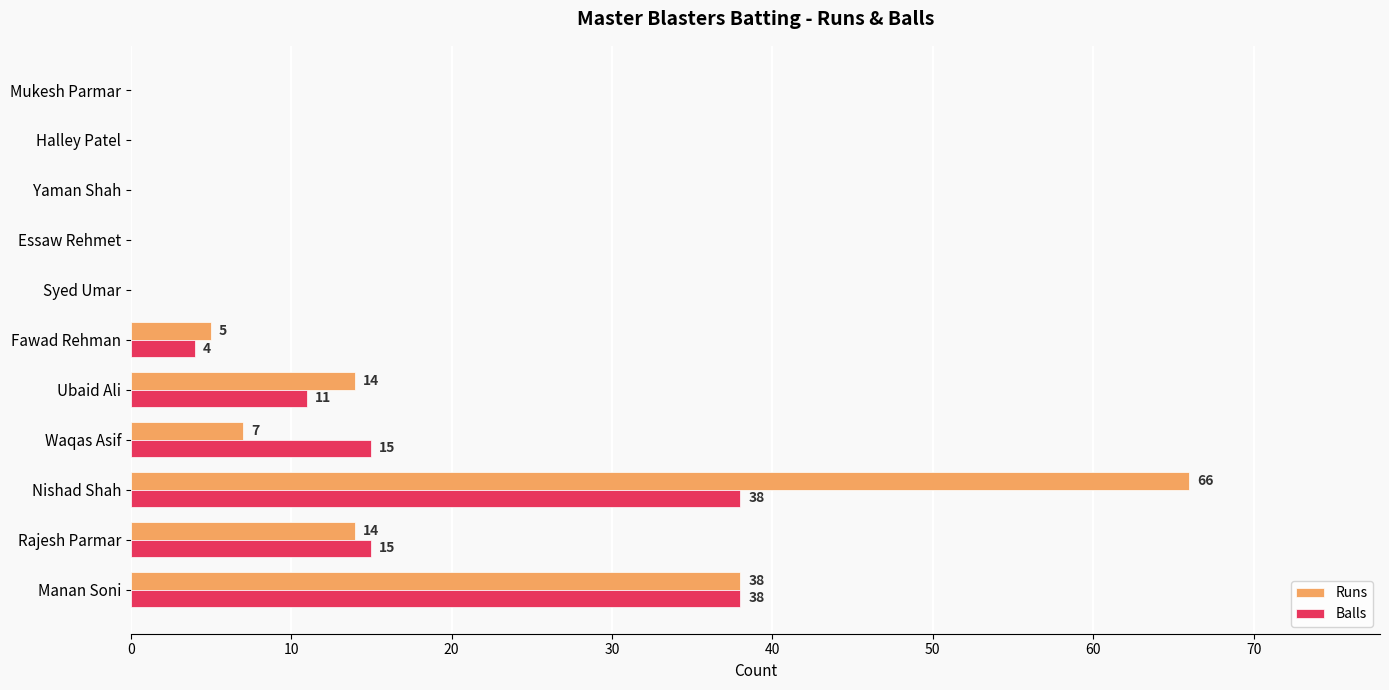

What is the sum of all Balls values?

121